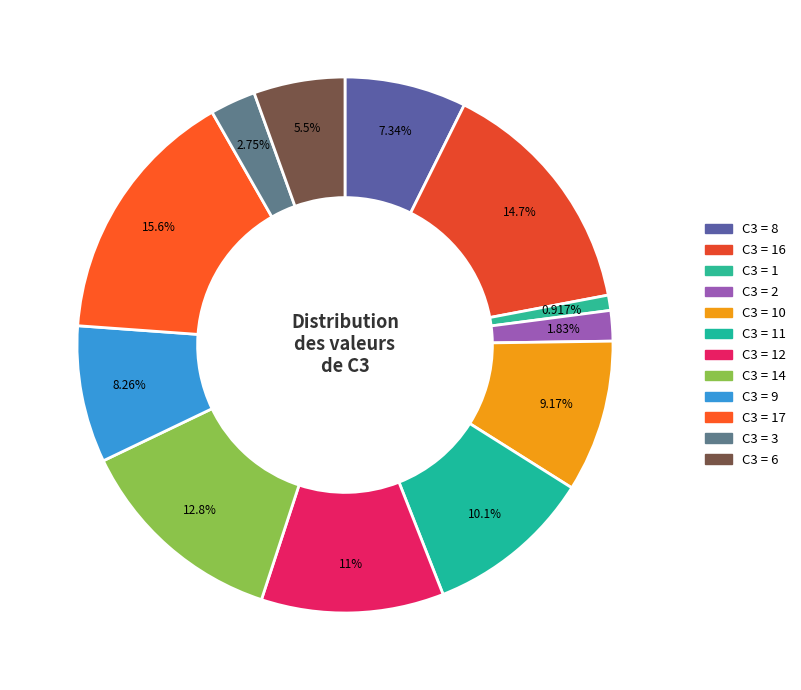

How many slices are in this pie chart?

12